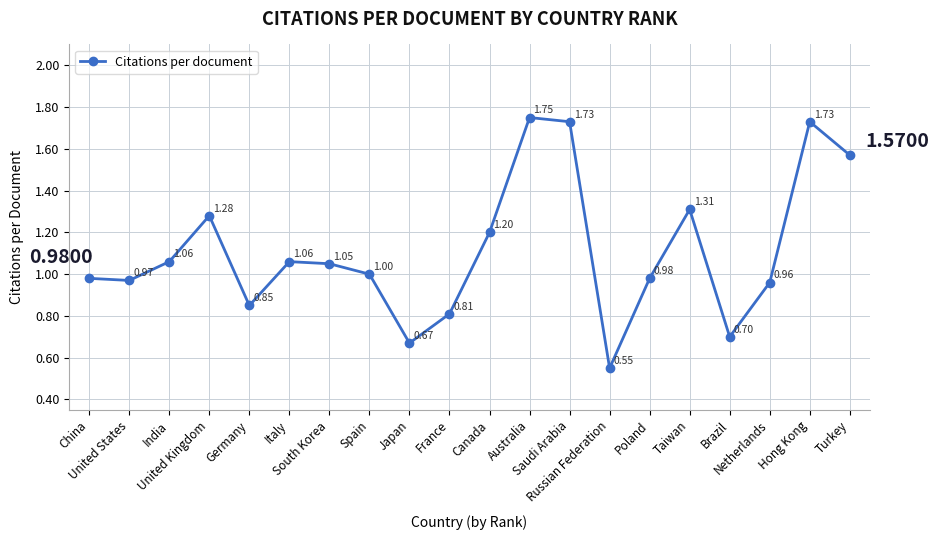

How many distinct data groups are displayed?

1